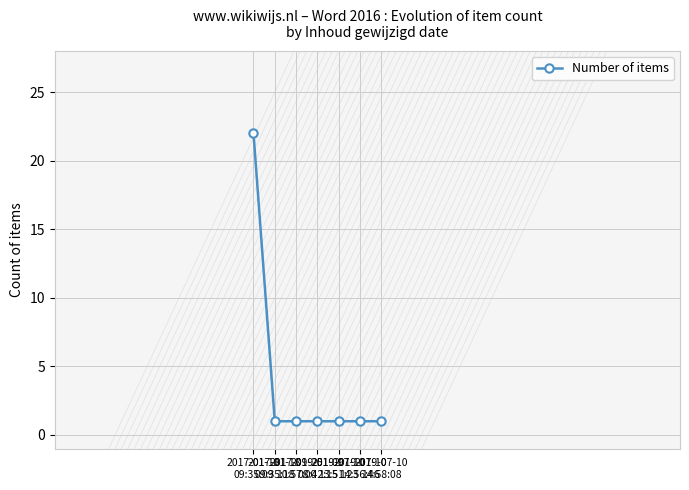

What is the value of the 5th point from the left?

1